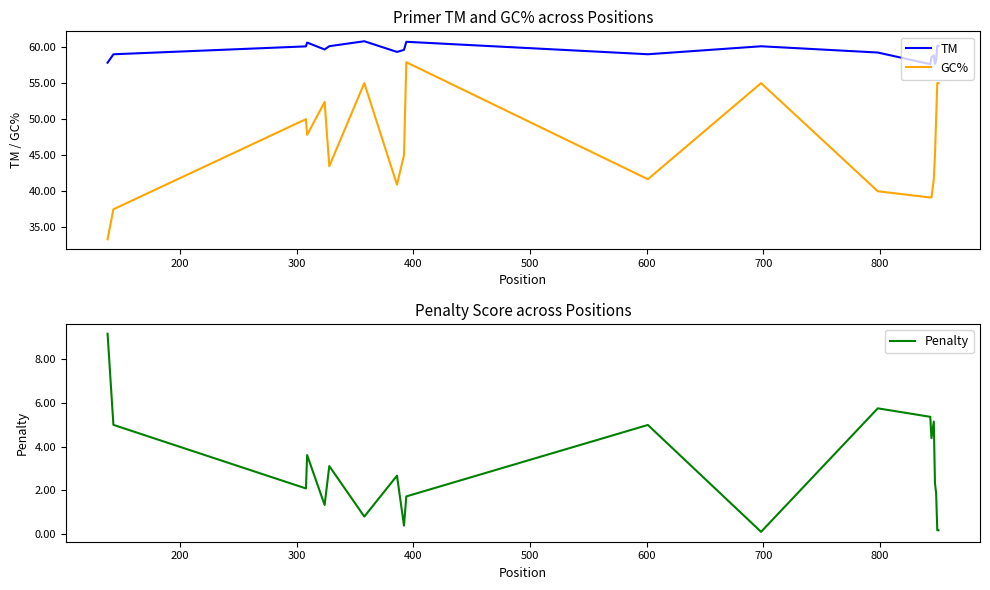

What is the minimum value for TM?

57.6